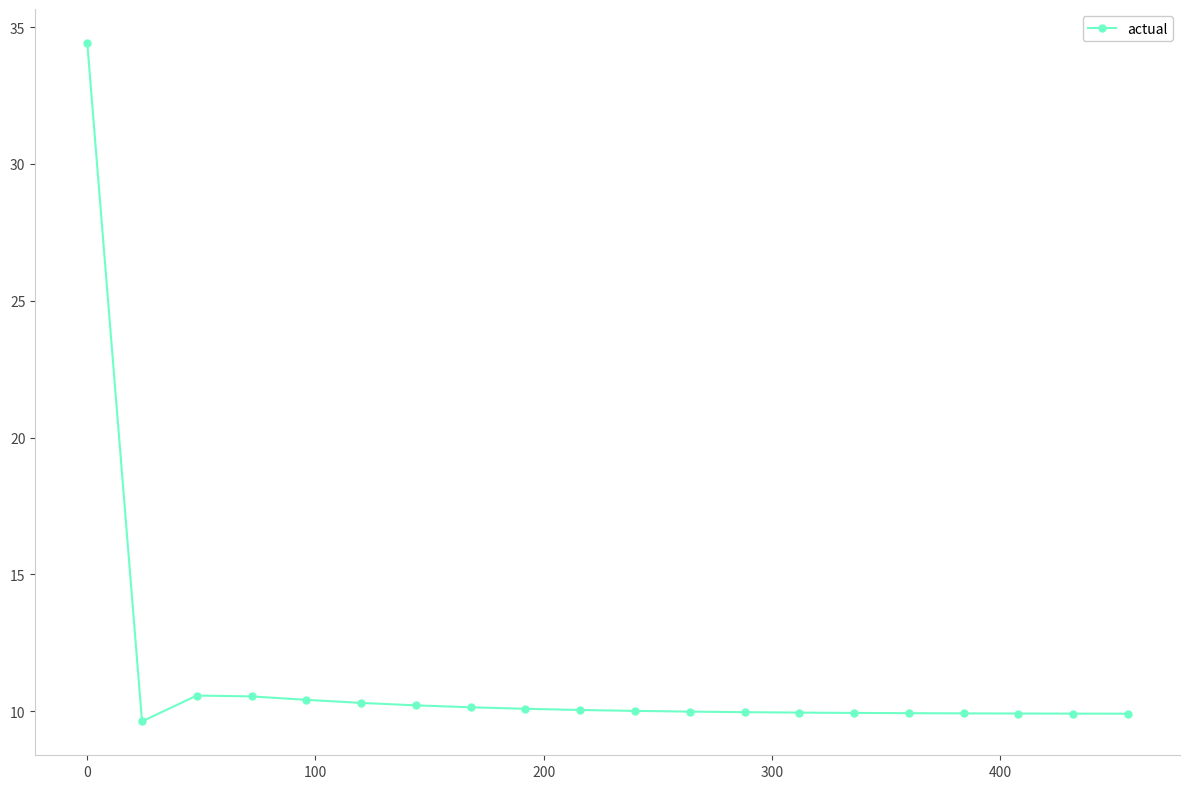

What is the greatest value displayed?

34.4